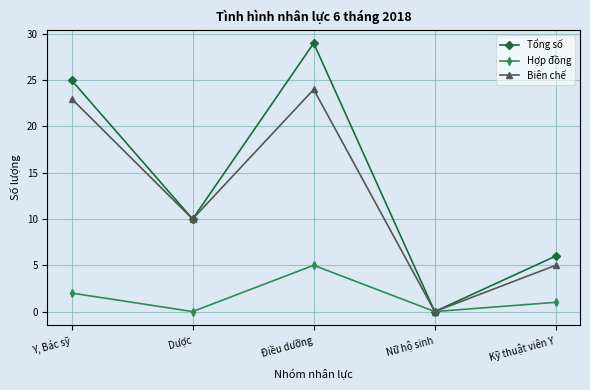

The Hợp đồng series shows 2 at Y, Bác sỹ. True or false?

True